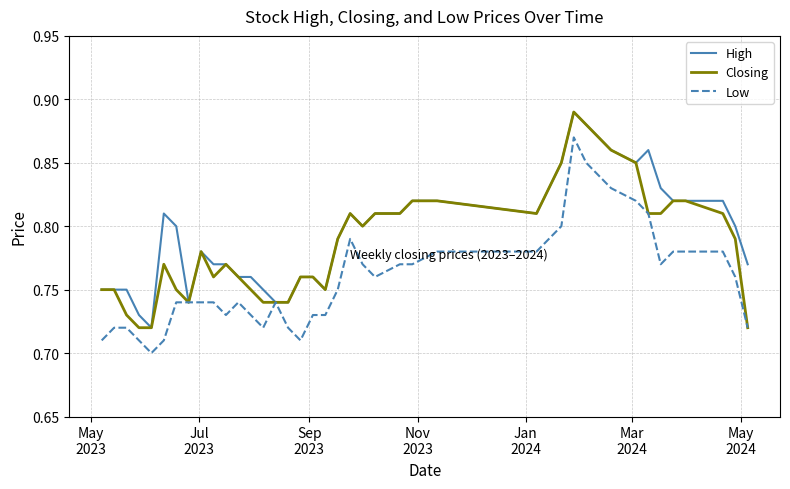

Rank the series by their average value, from highest to lowest.

High, Closing, Low